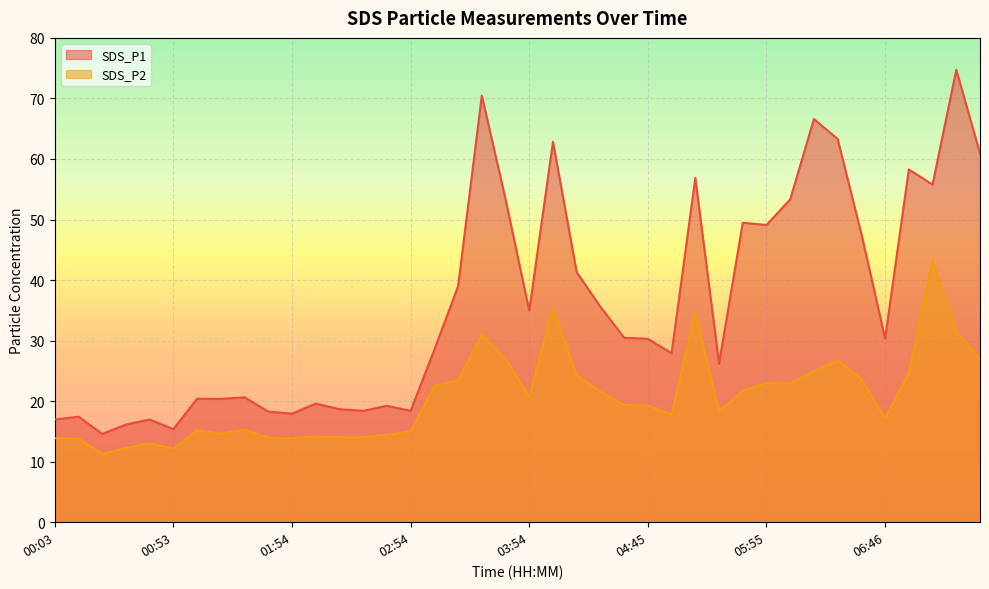

The SDS_P2 series shows 26.6 at 01:34. True or false?

False